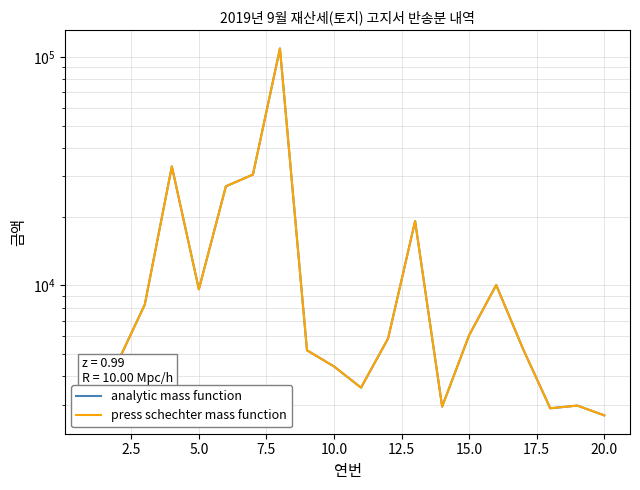

How many data points in press schechter mass function are less than 5860?

10